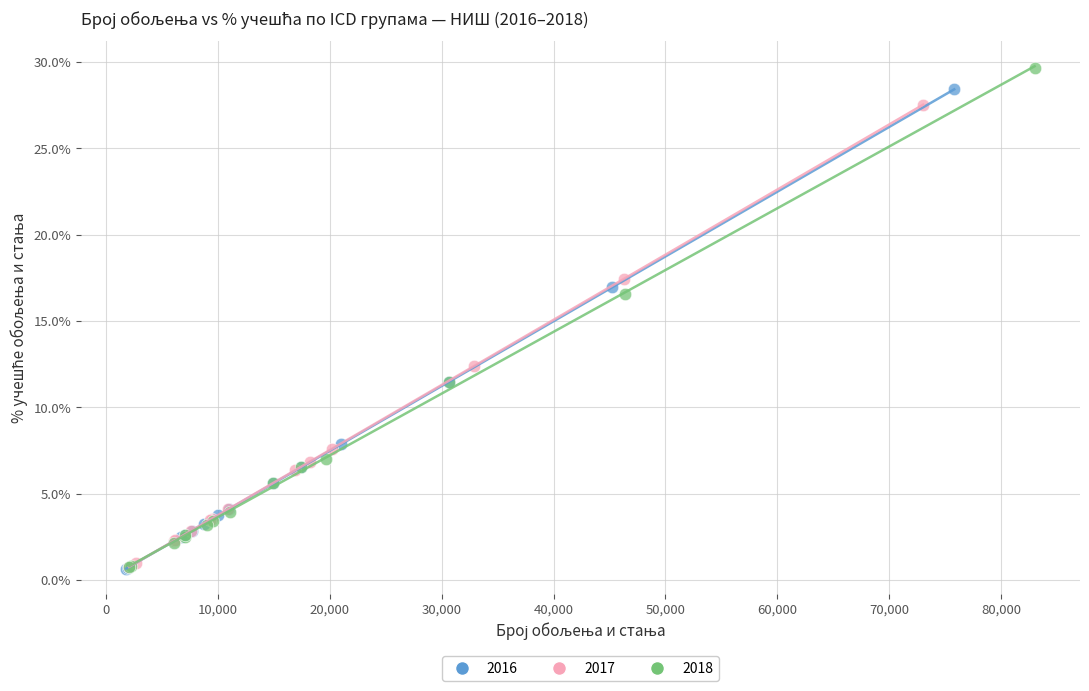

Which series has the largest Y range (max minus min)?

2018